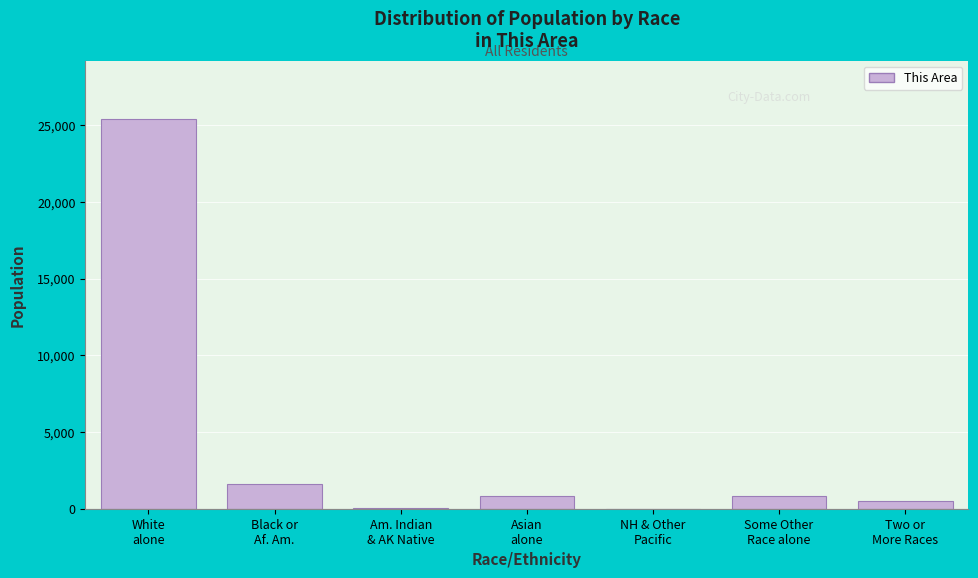

What is the maximum value shown in the chart?

25397